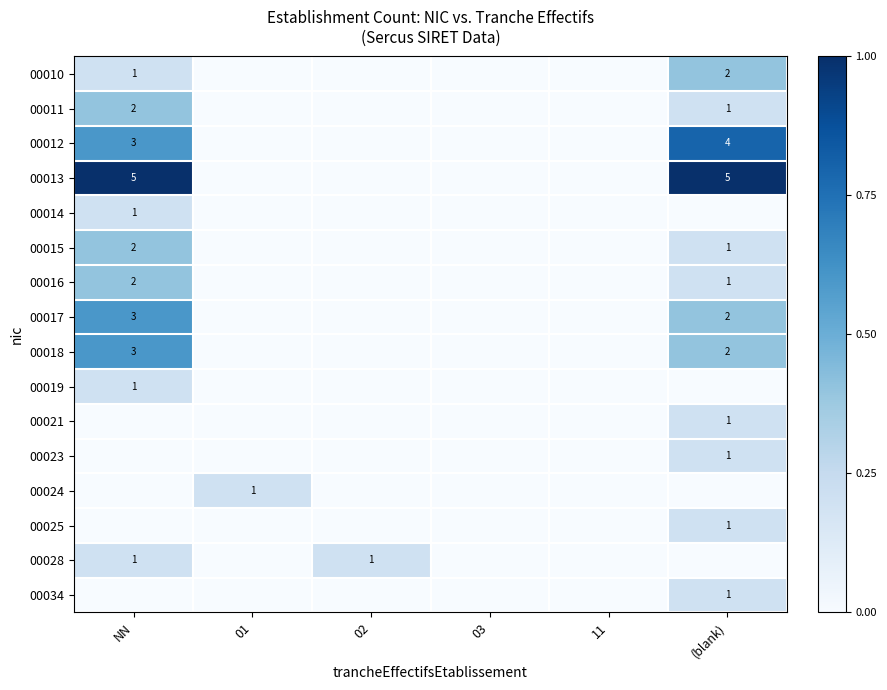

The 00023 series shows 1 at (blank). True or false?

True